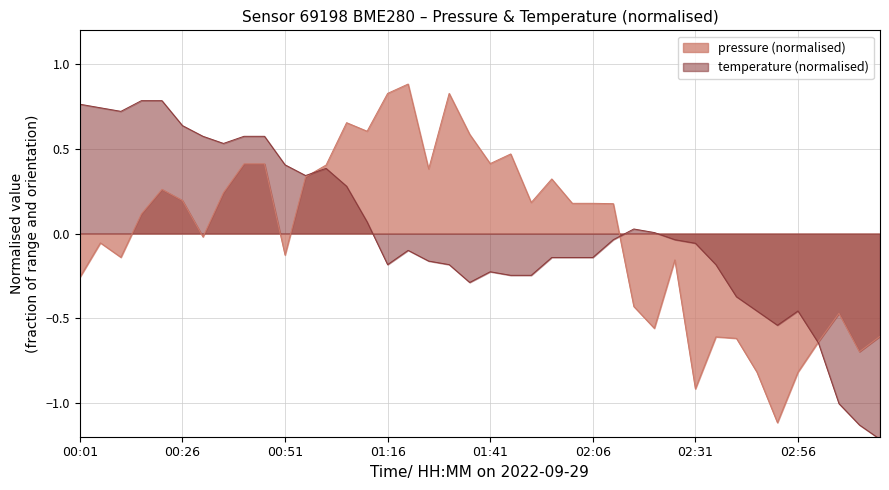

At which label does pressure reach its peak?

01:21